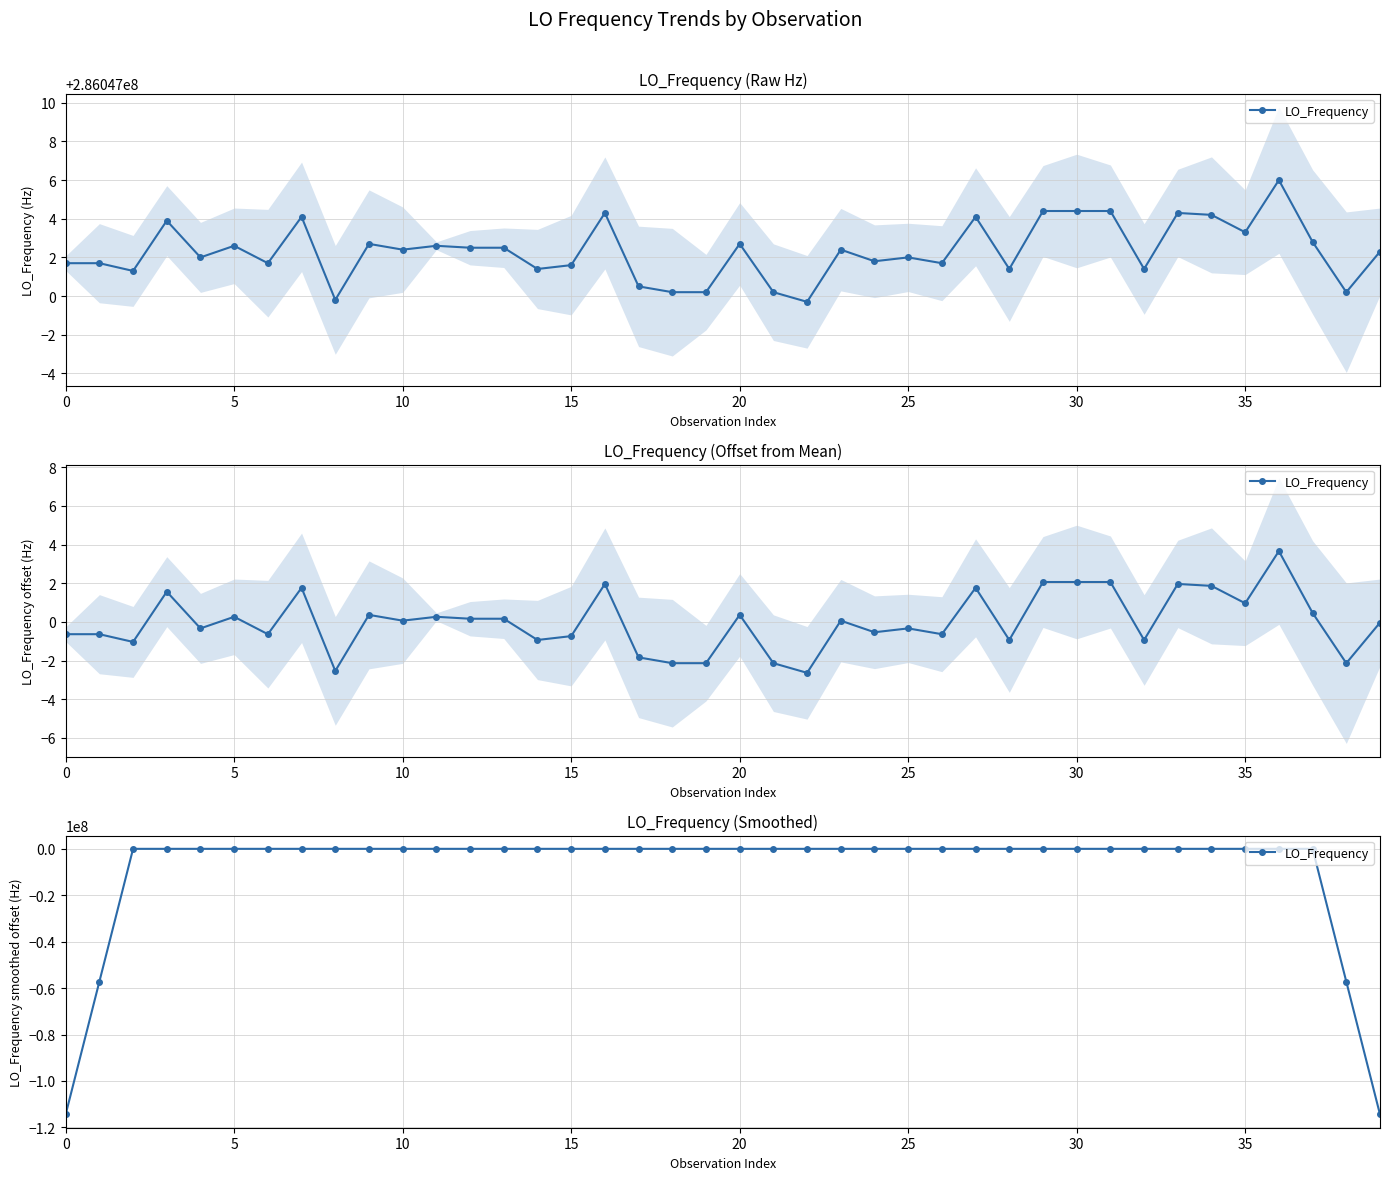

Does the chart display data point markers on the line(s)?

Yes